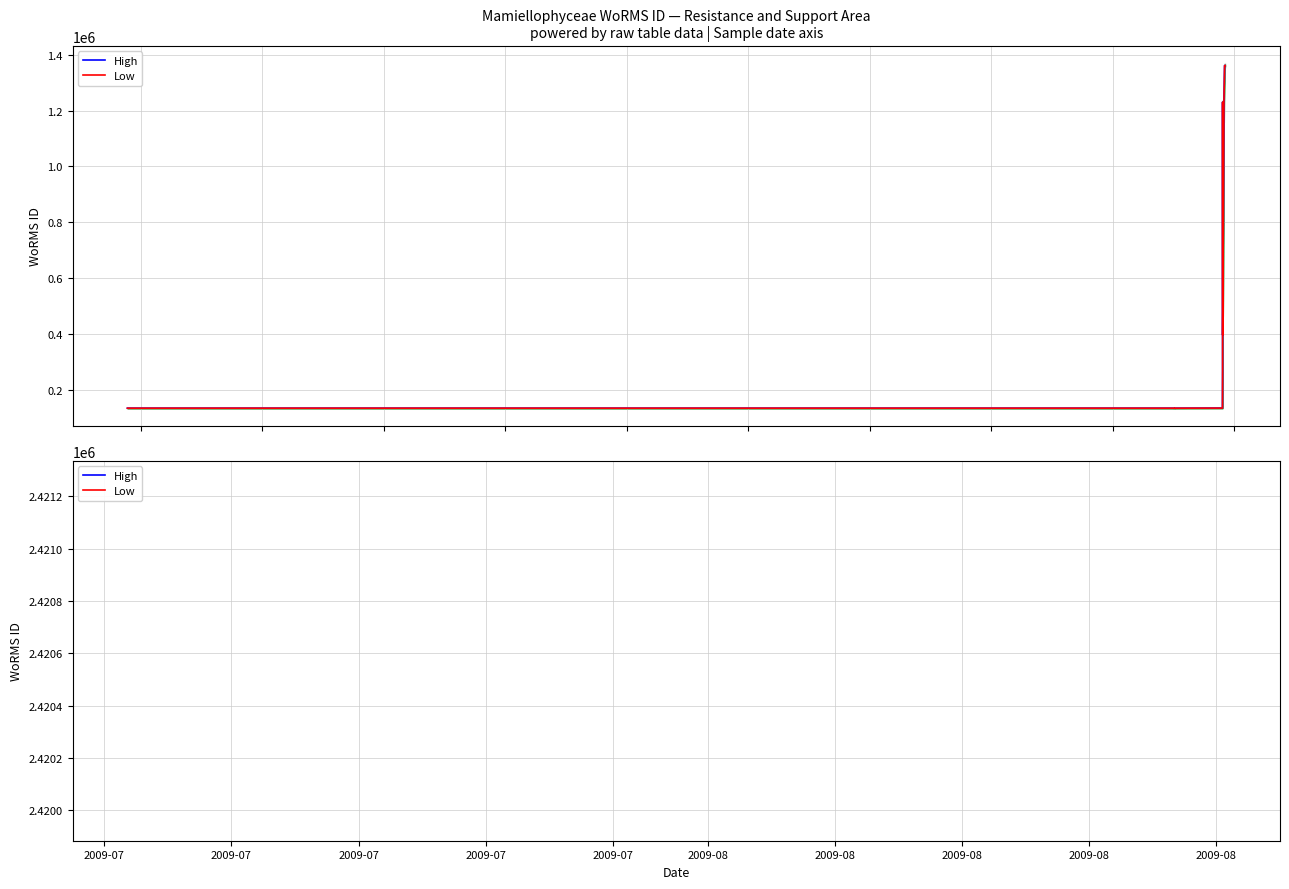

Is it true that High equals 1599237.3 at 2009-08?

False